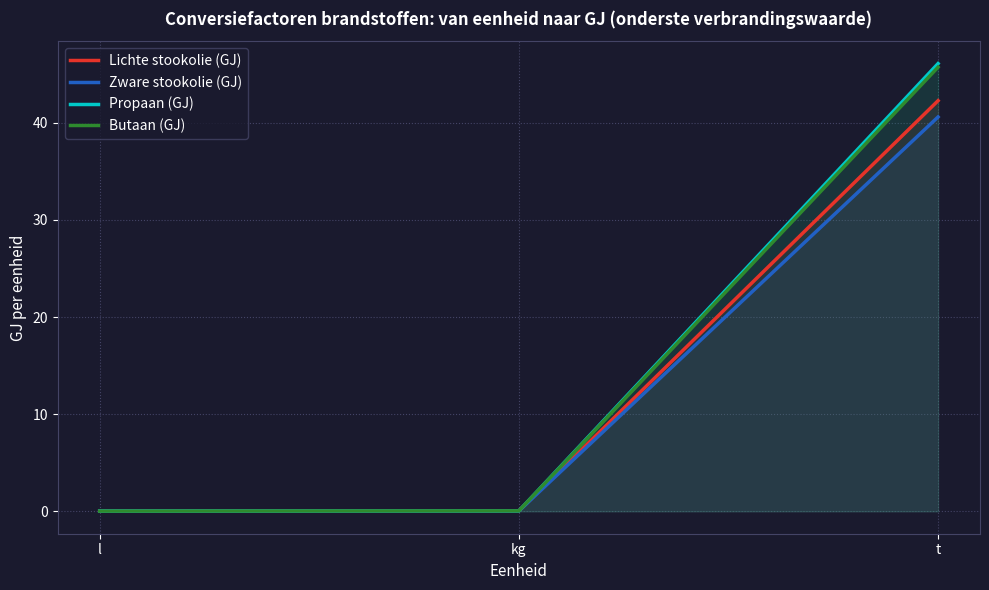

Reading right to left, extract all data points from this chart.

Lichte stookolie (GJ): 42.3	0.0	0.0
Zware stookolie (GJ): 40.6	0.0	0.0
Propaan (GJ): 46.1	0.0	0.0
Butaan (GJ): 45.7	0.0	0.0